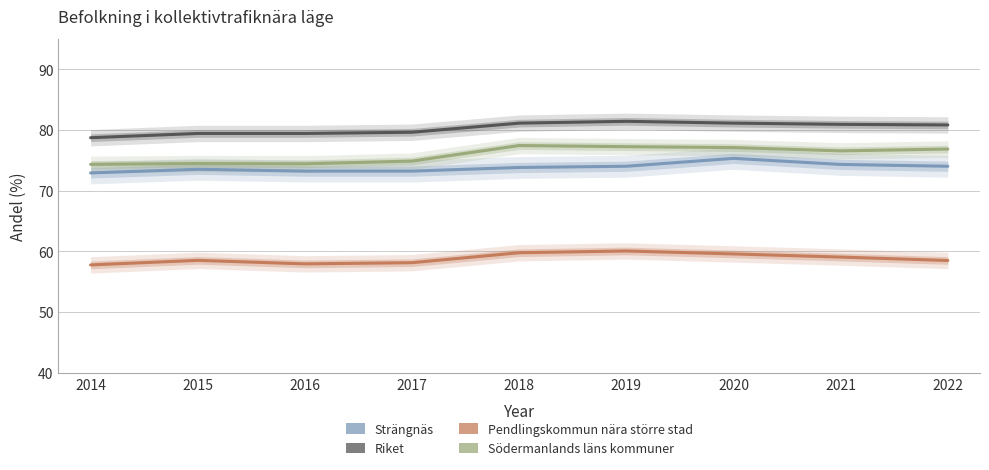

True or false: Riket and Pendlingskommun nära större stad cross at least once.

False